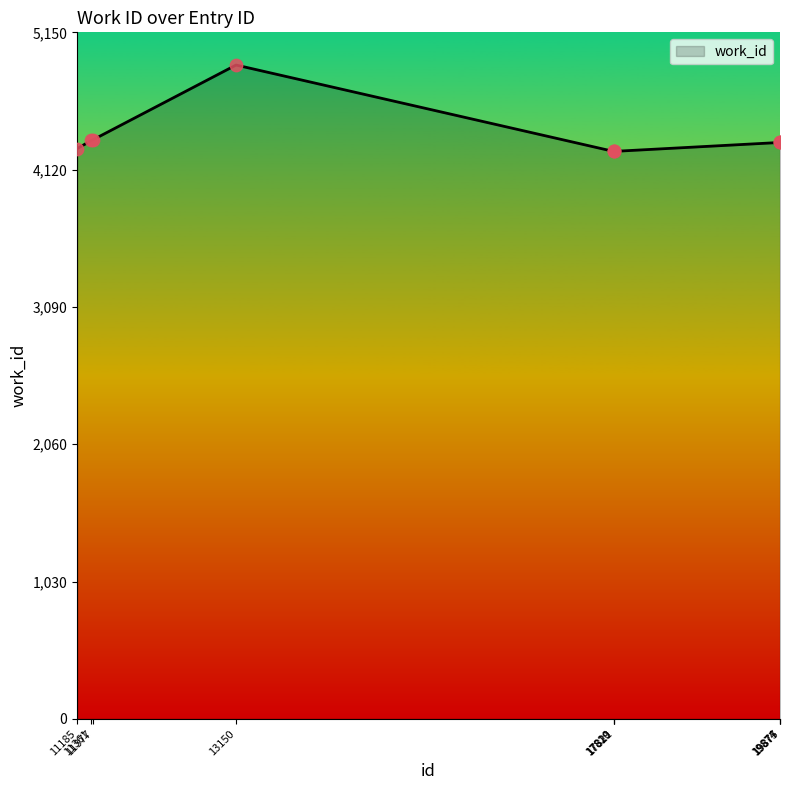

What is the greatest value displayed?

4905